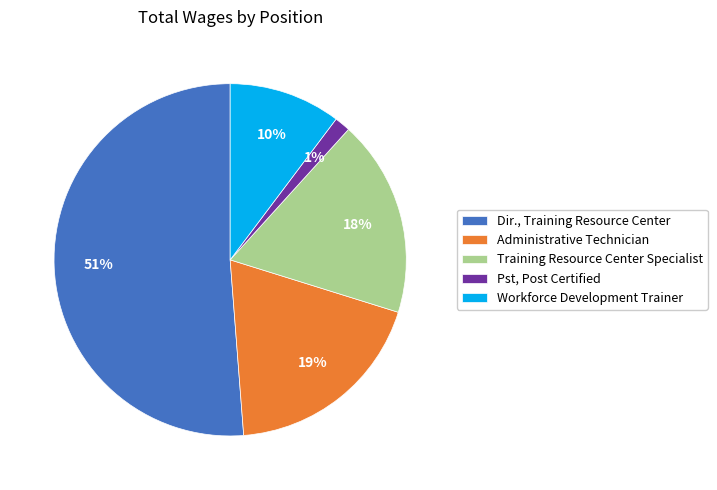

What percentage is the Administrative Technician slice, to the nearest percent?

19%